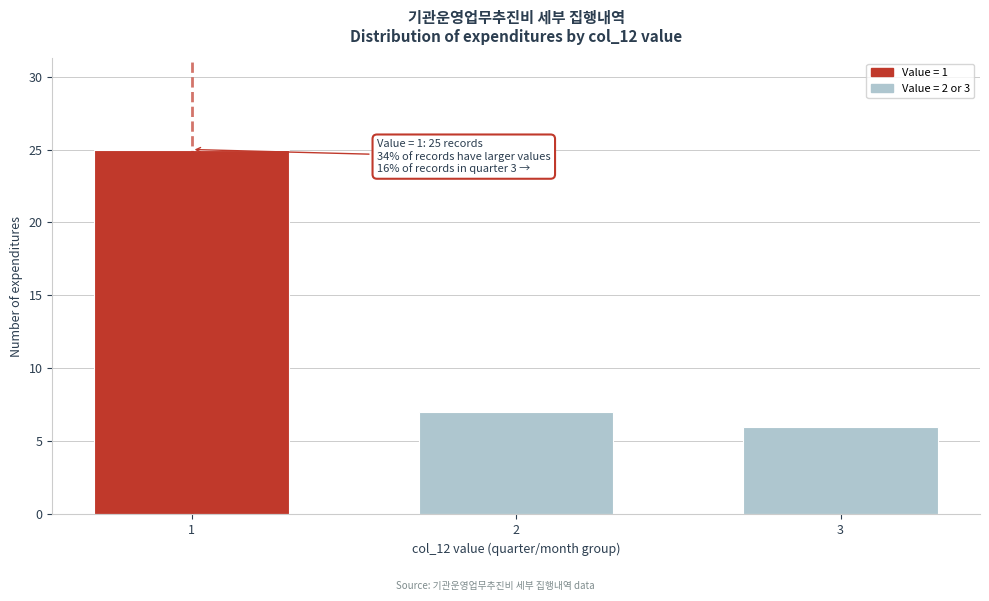

Reading right to left, extract all data points from this chart.

3=6	2=7	1=25